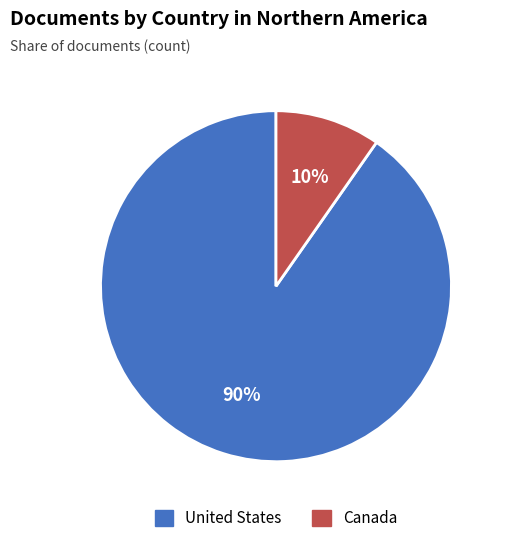

Between Canada and United States, which is larger?

United States